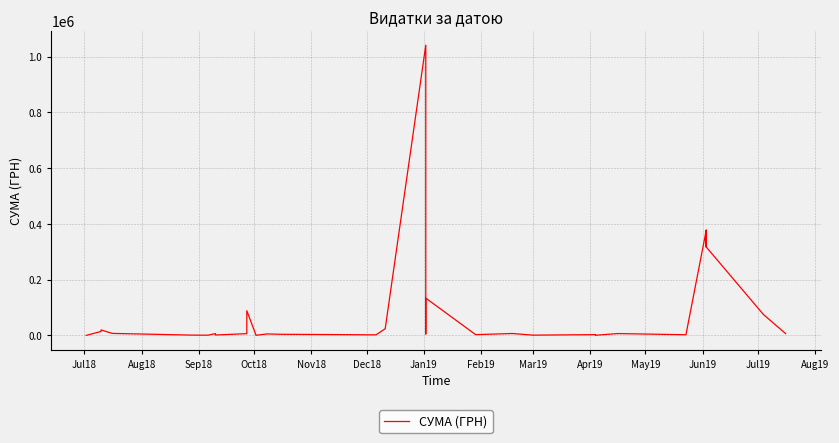

How many interior local peaks (higher than both neighbors) does the data have?

10